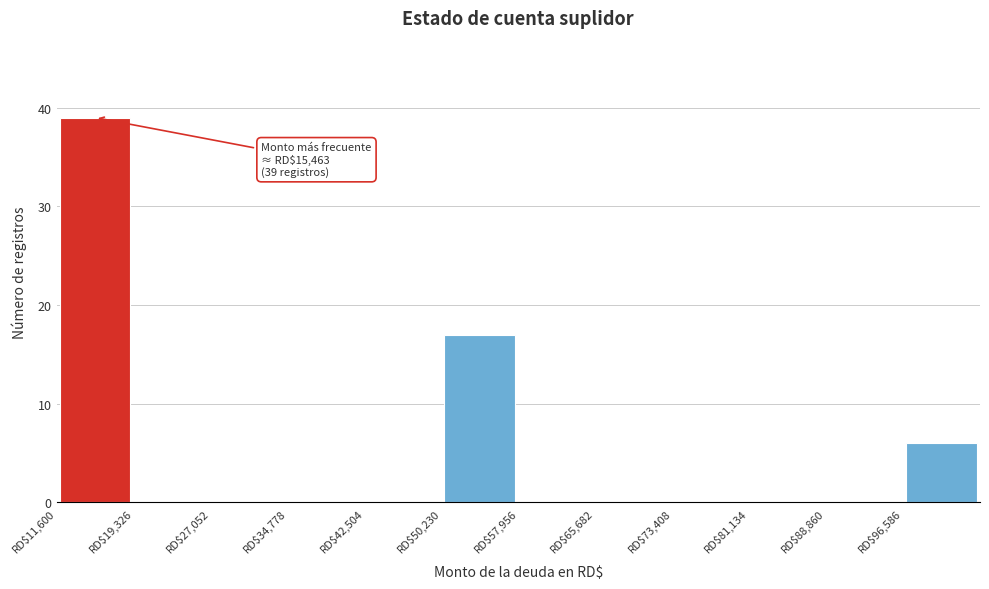

Over which range of the x-axis is the bar tallest?

12000 to 19000